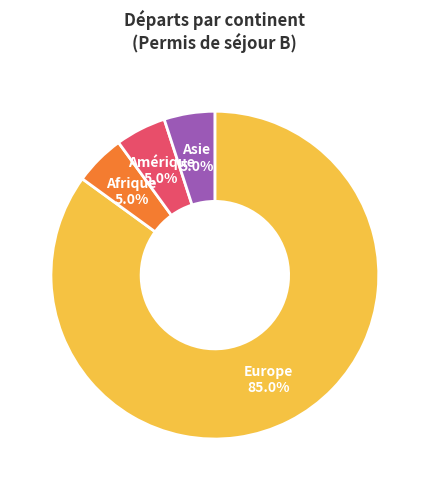

To the nearest percent, what is the average slice percentage?

25%